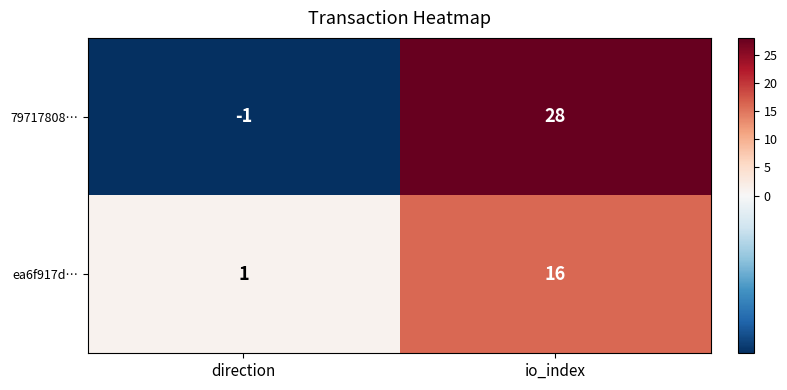

At how many categories does at least one series exceed 19?

1